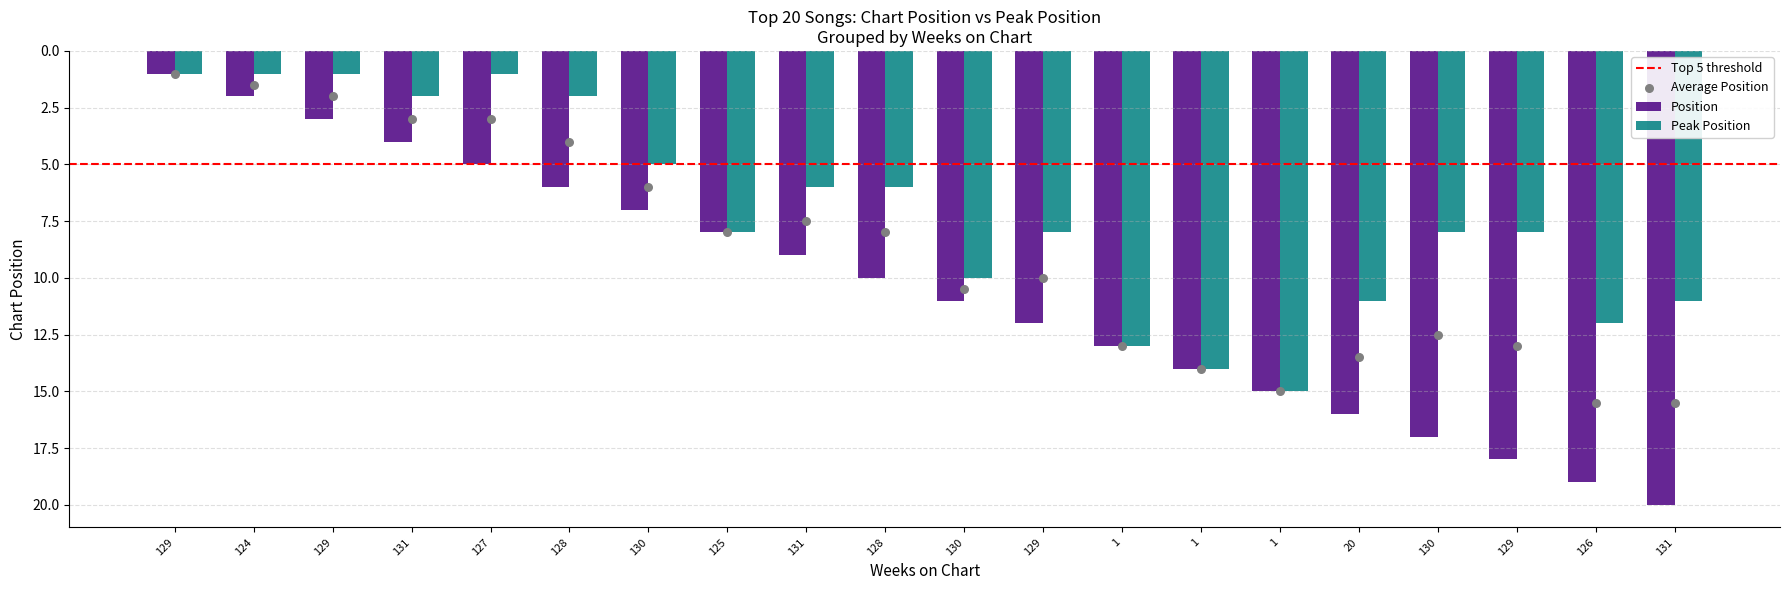

Which series has the widest spread of Y values?

Position